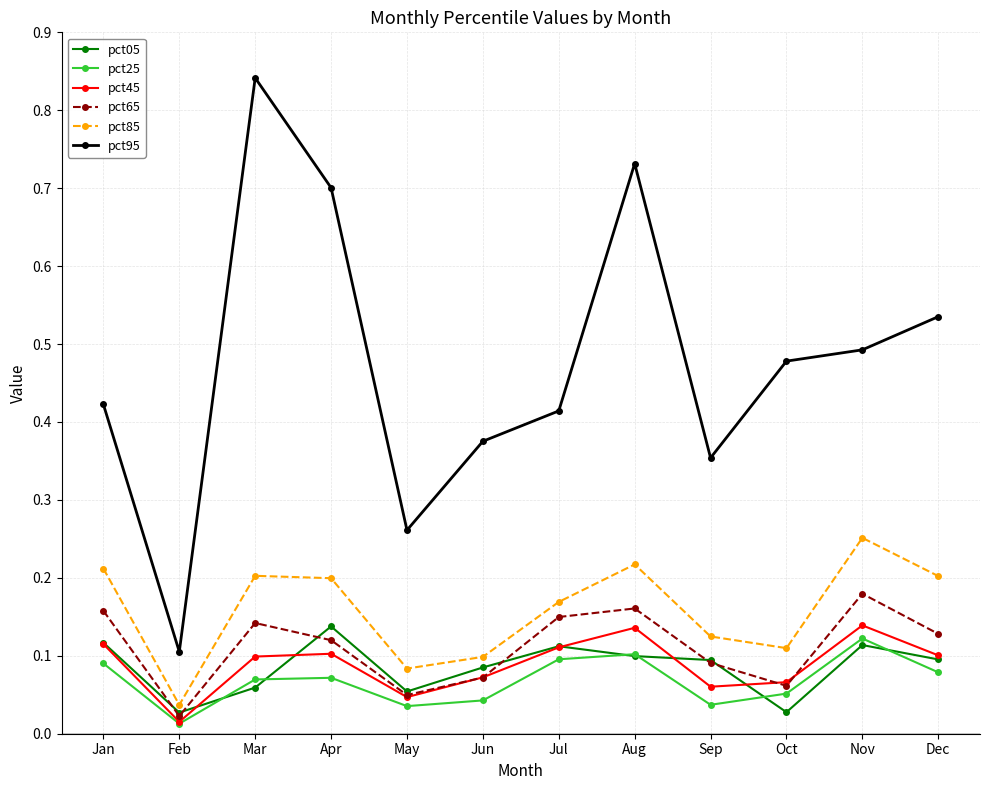

True or false: pct45 has a value of 0.2 at Jan.

False